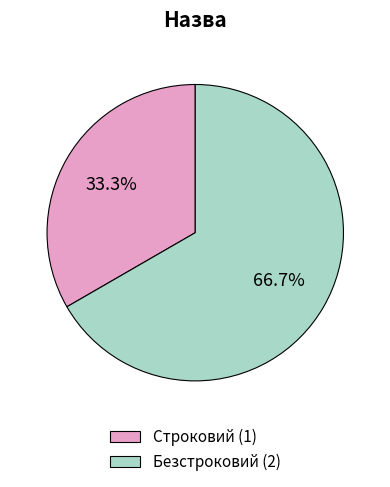

How many slices are in this pie chart?

2